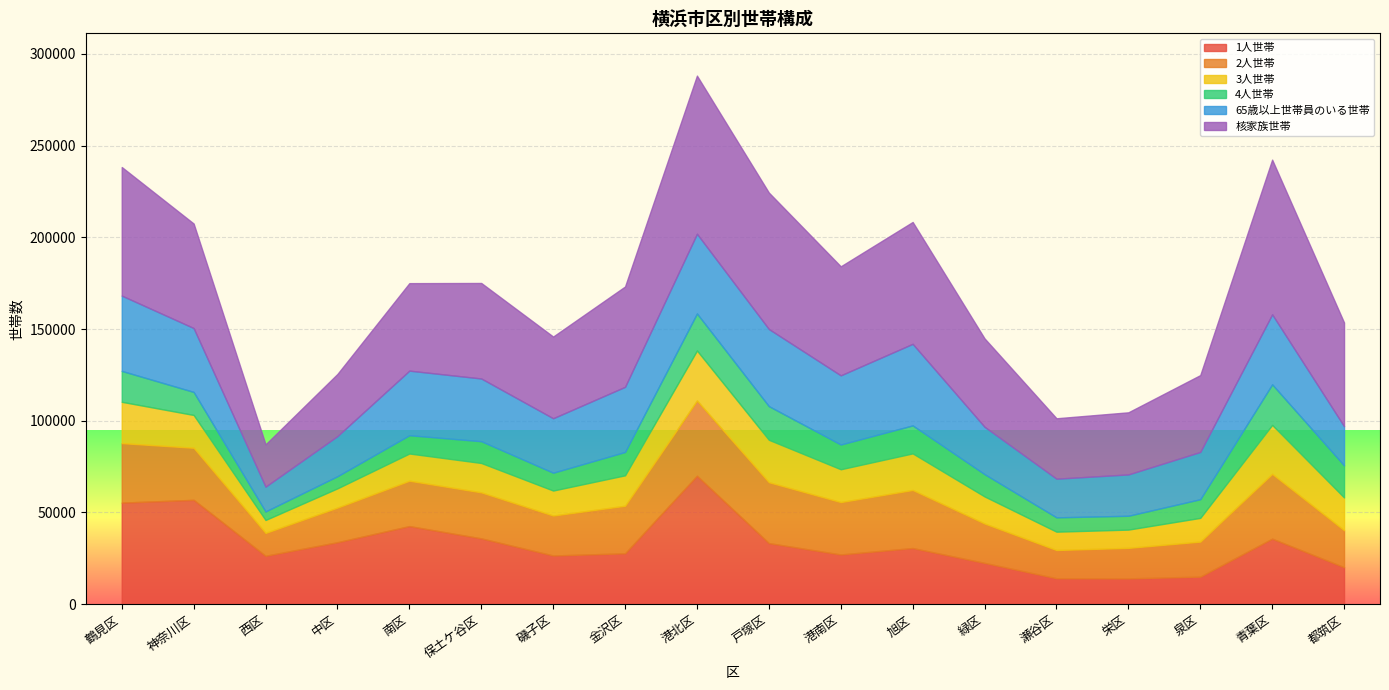

What is the highest value of the 1人世帯 series?

70011